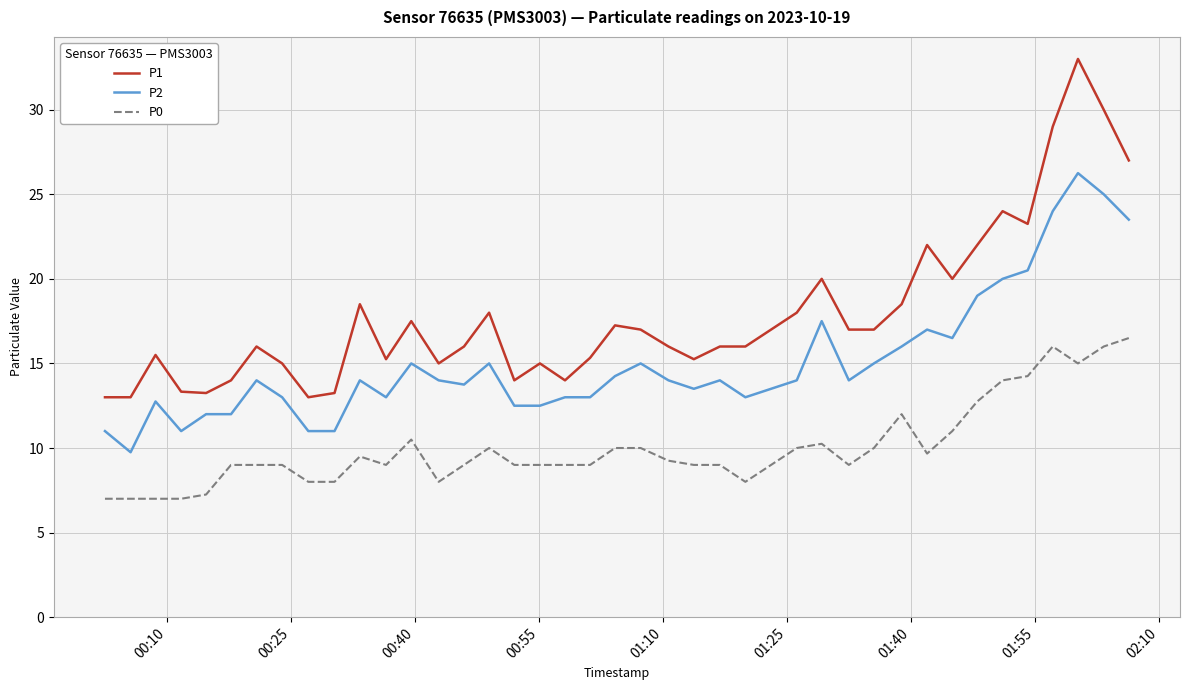

Which series has the largest total across all categories?

P1